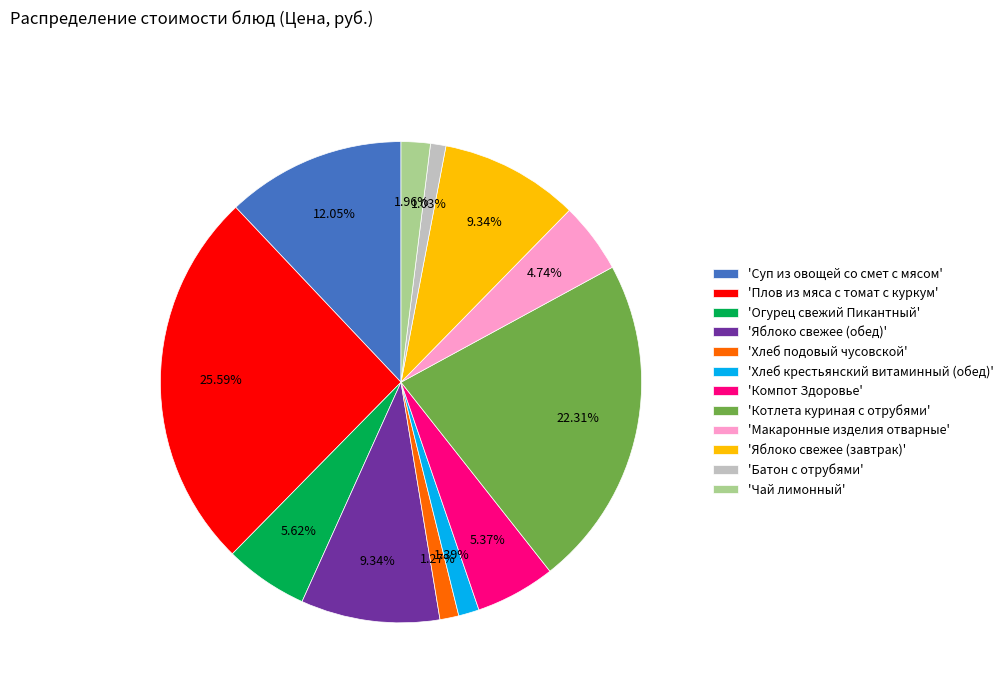

Combined, do 'Макаронные изделия отварные' and 'Компот Здоровье' account for over 50%?

No